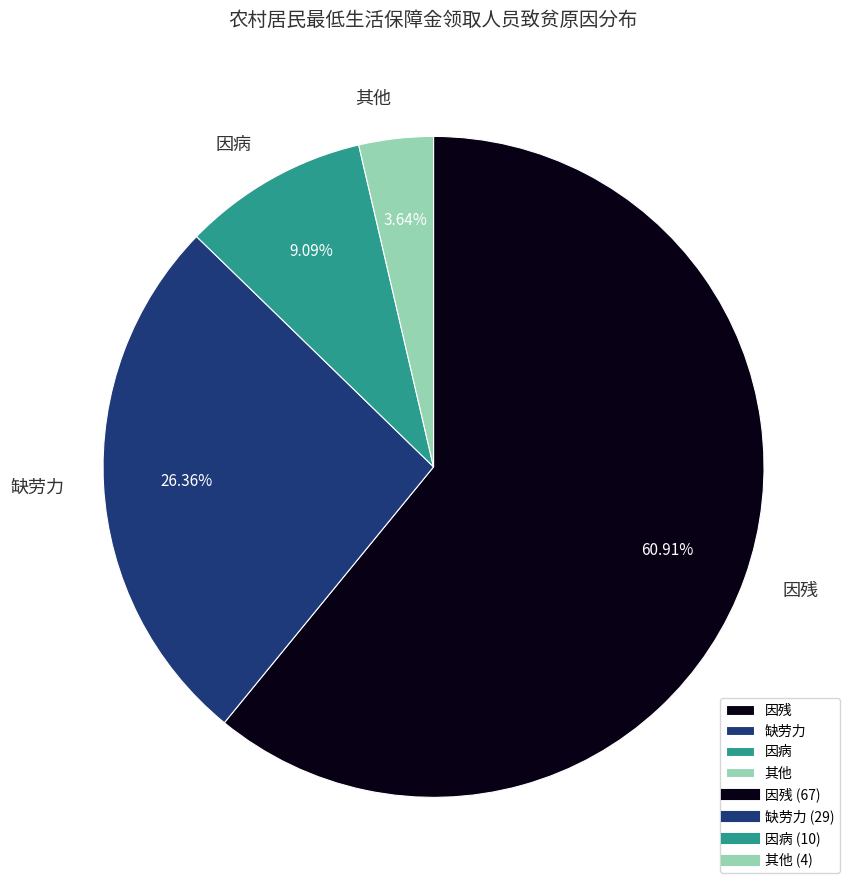

To the nearest percent, what portion does 因残 represent?

61%